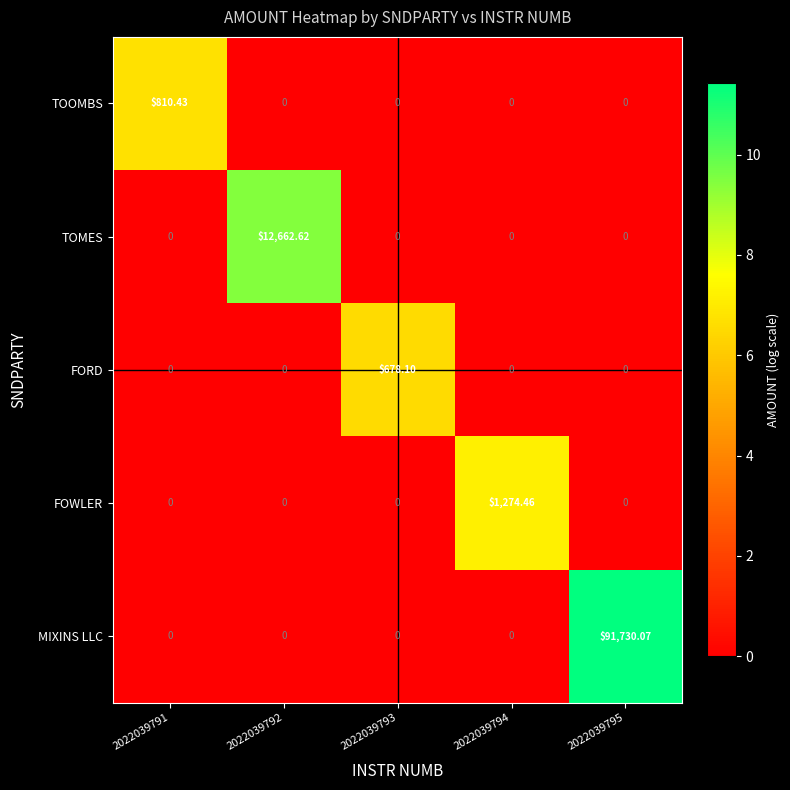

Between 2022039794 and 2022039795, which series saw the biggest shift?

MIXINS LLC